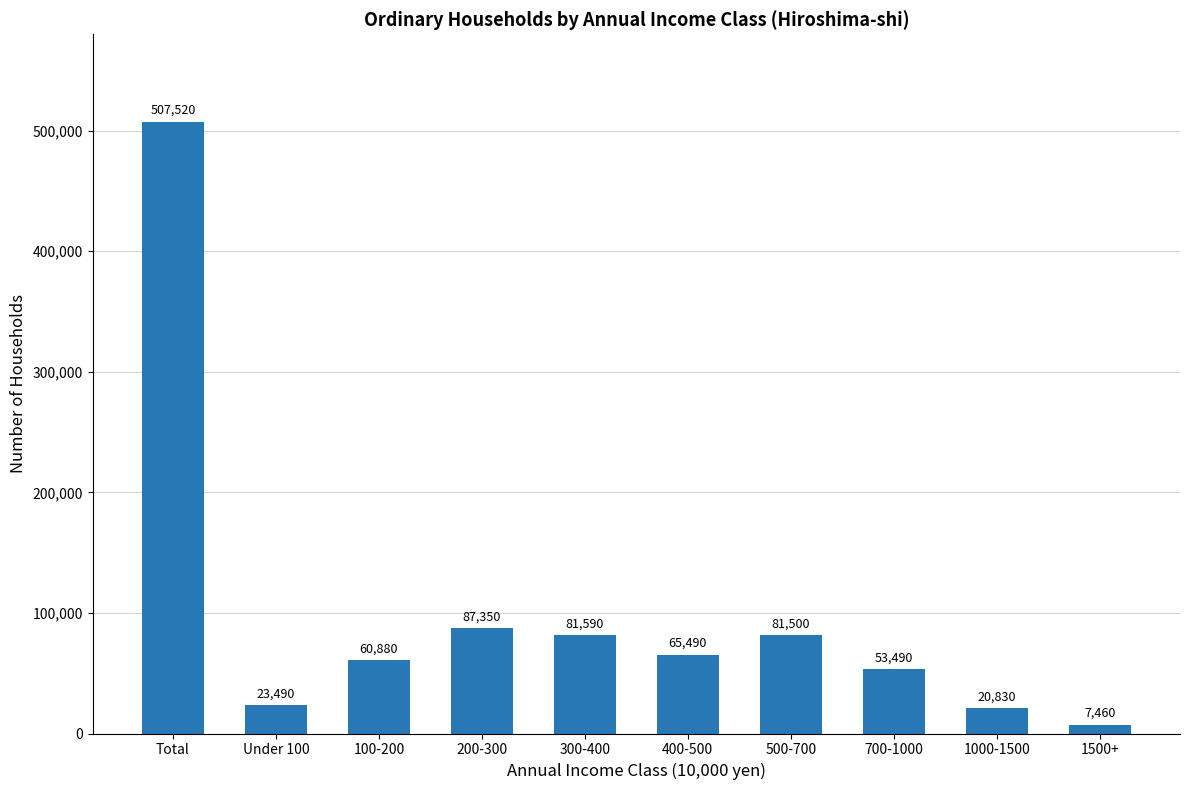

What is the greatest value displayed?

507520